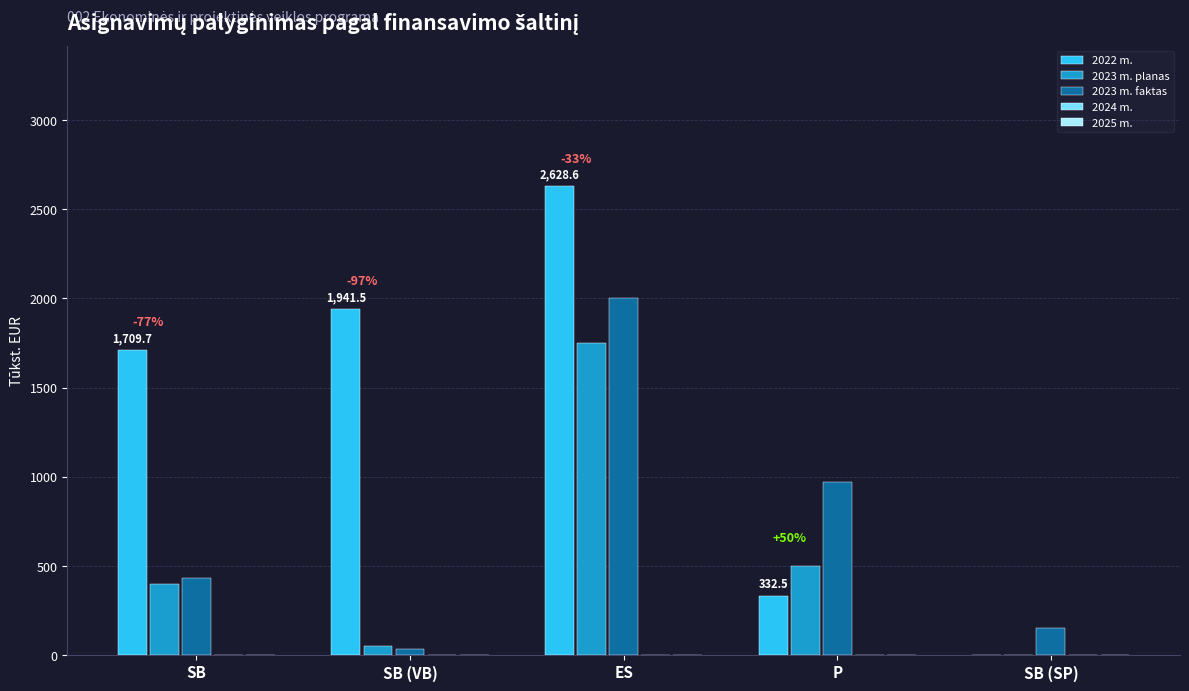

How many distinct data groups are displayed?

3